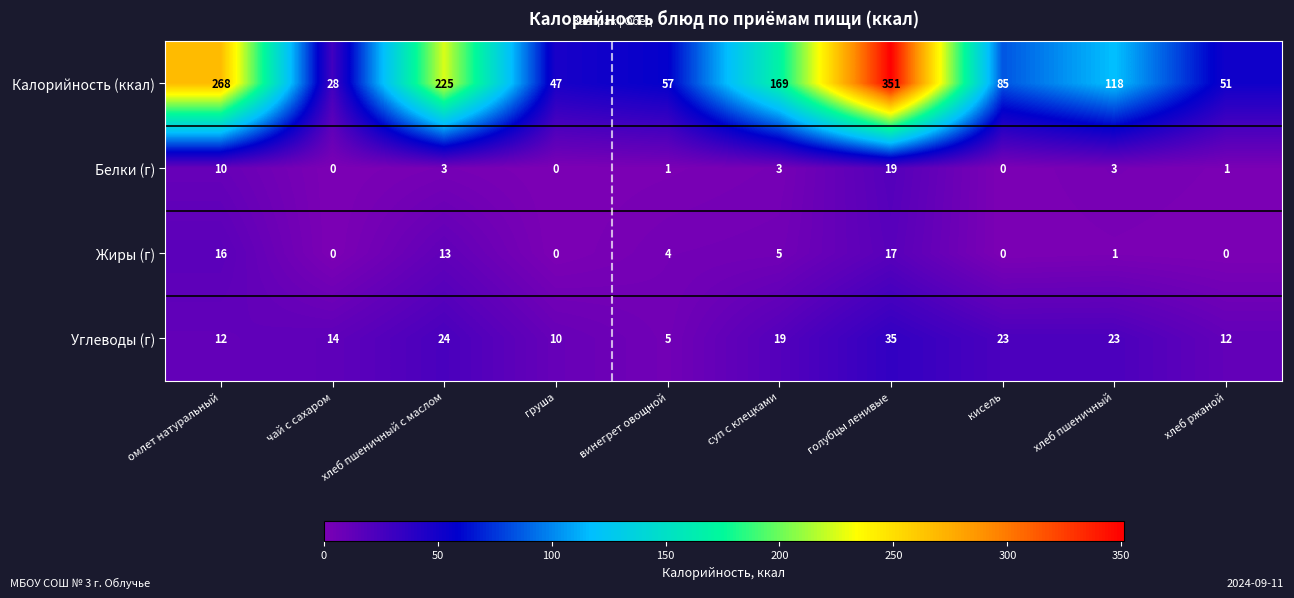

List the series in order of their peak value, lowest first.

Жиры (г), Белки (г), Углеводы (г), Калорийность (ккал)